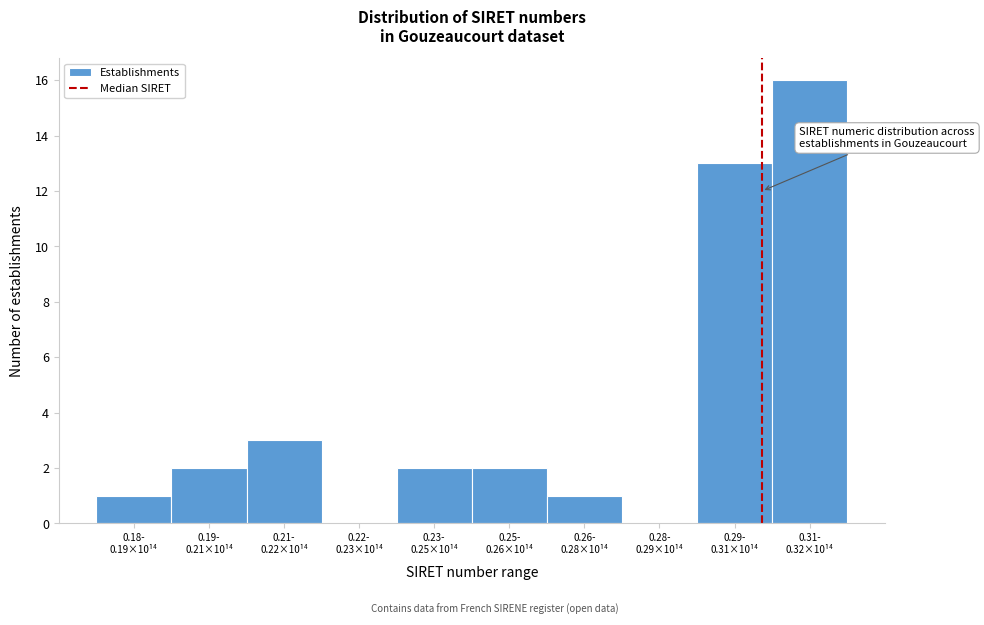

How many series are shown in this chart?

1